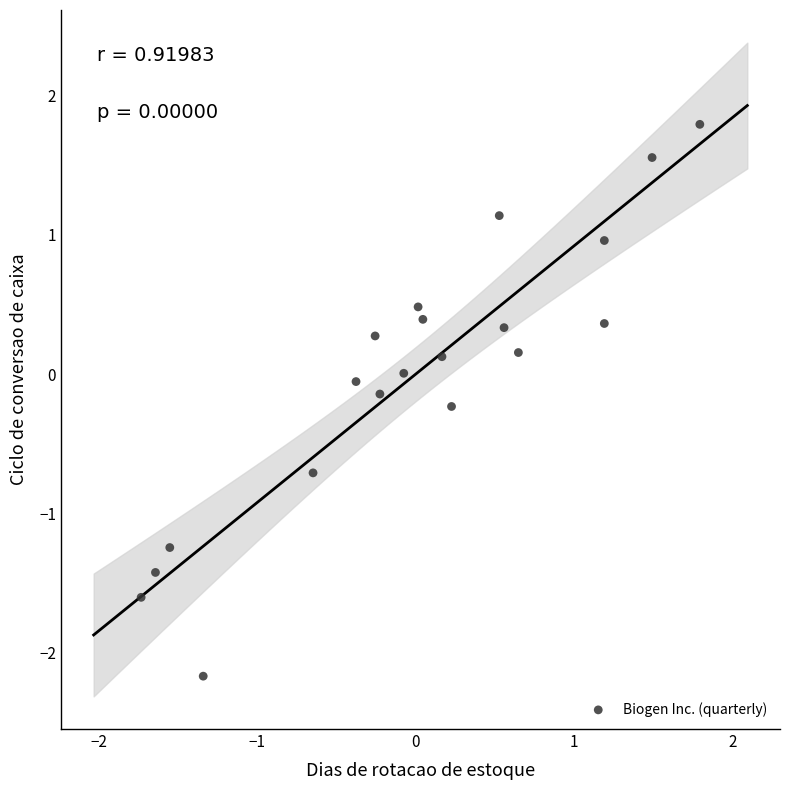

What is the range of X values (max minus min)?

3.5